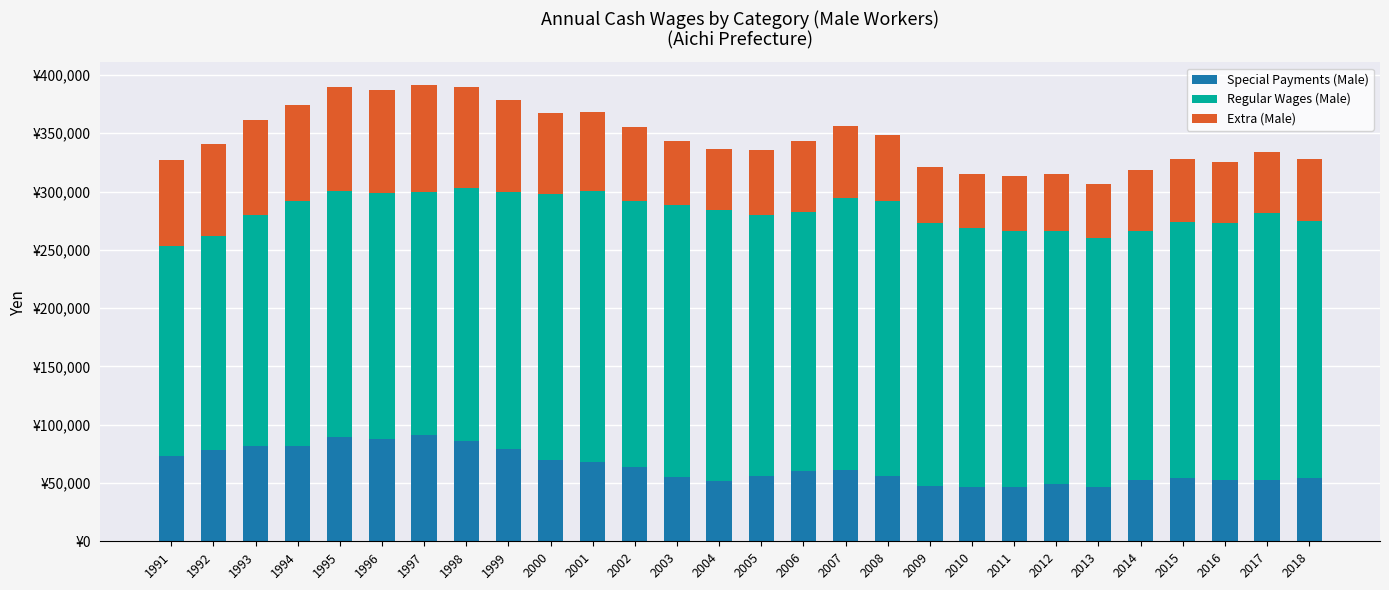

The Extra (Male) series shows 52361 at 2017. True or false?

True